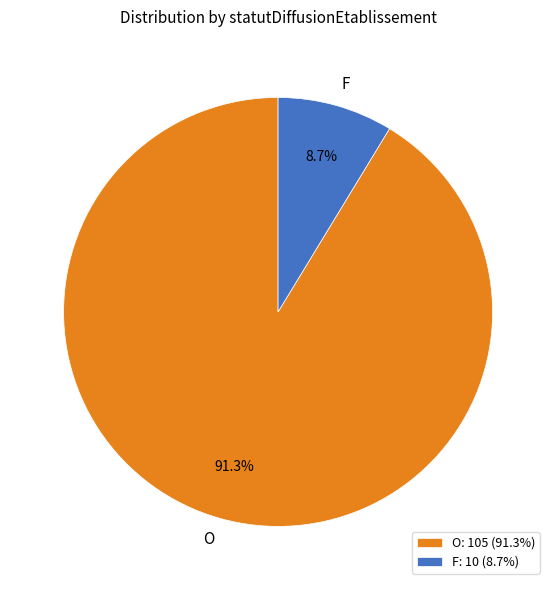

How many slices are in this pie chart?

2